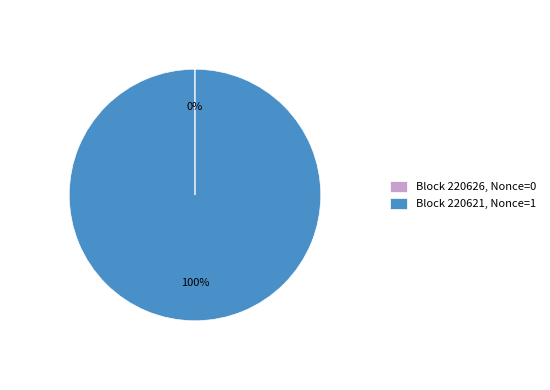

To the nearest percent, what is the average slice percentage?

50%